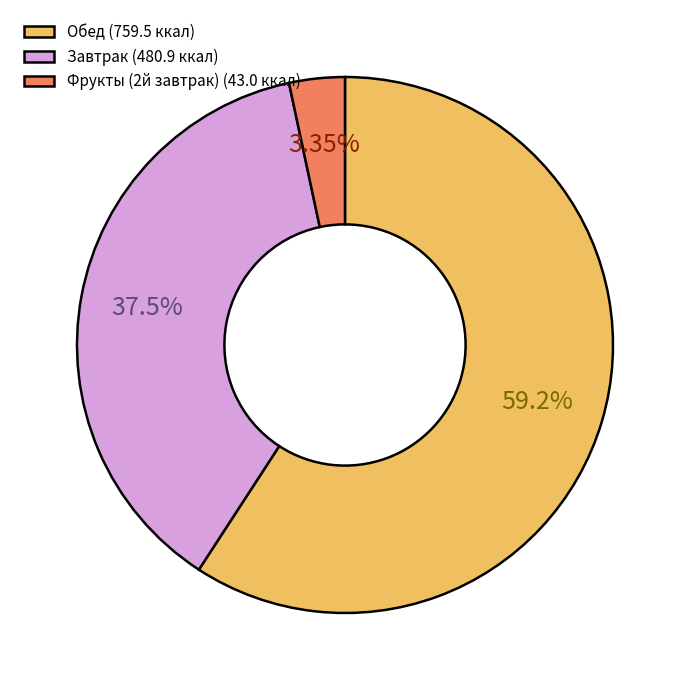

Count the number of slices in the pie.

3